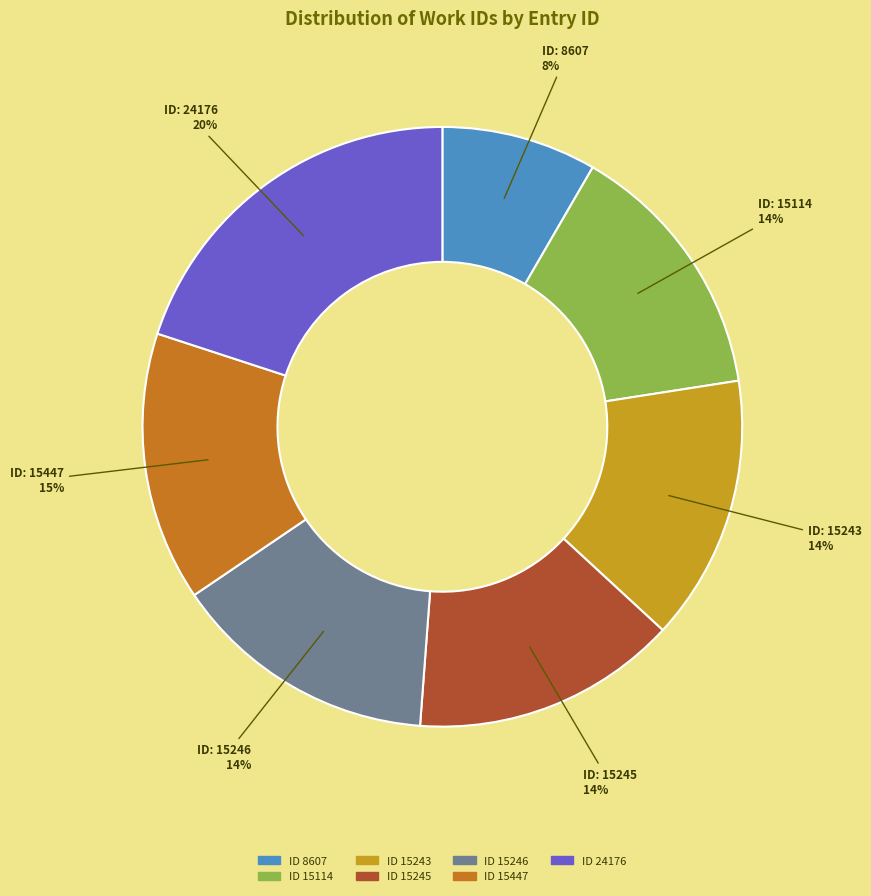

Approximately how many times larger is the value at ID 15246 compared to ID 15114?

1.0